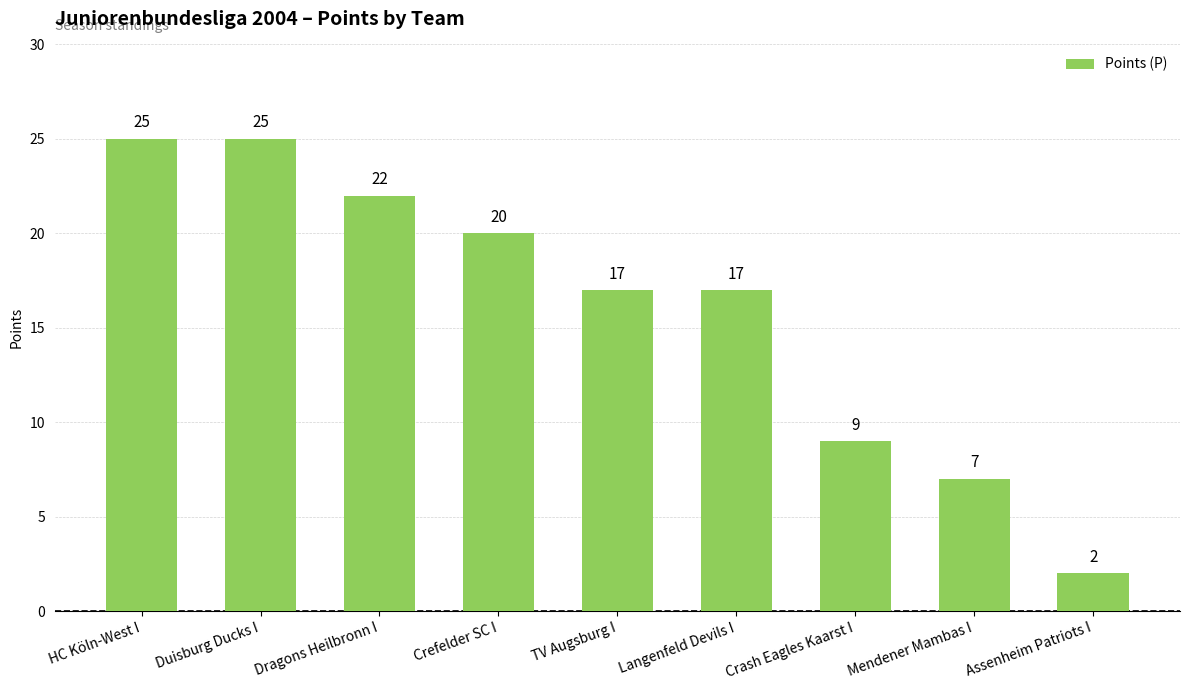

What is the label of the 1st bar from the left?

HC Köln-West I